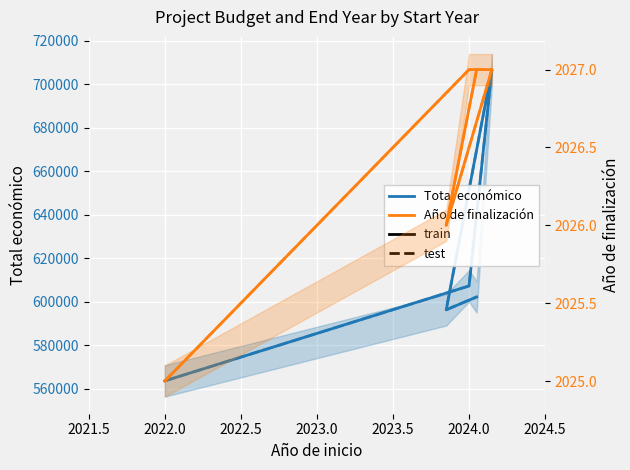

Rank the series at 2022.0 from lowest to highest value.

Año de finalización (train), Año de finalización (test), Total económico (train), Total económico (test)